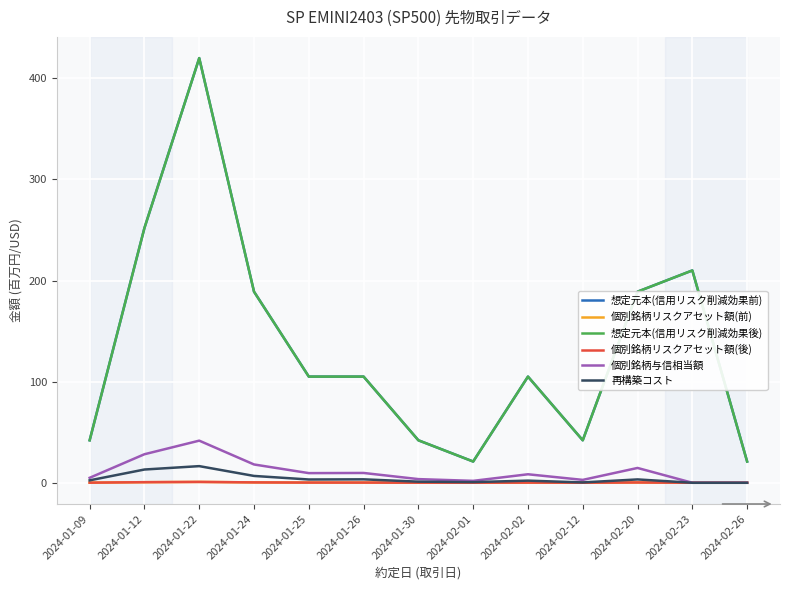

Which series has the widest spread of values?

想定元本(信用リスク削減効果前)